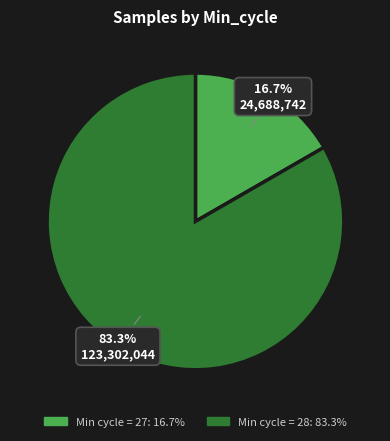

Does any single category account for the majority?

Yes